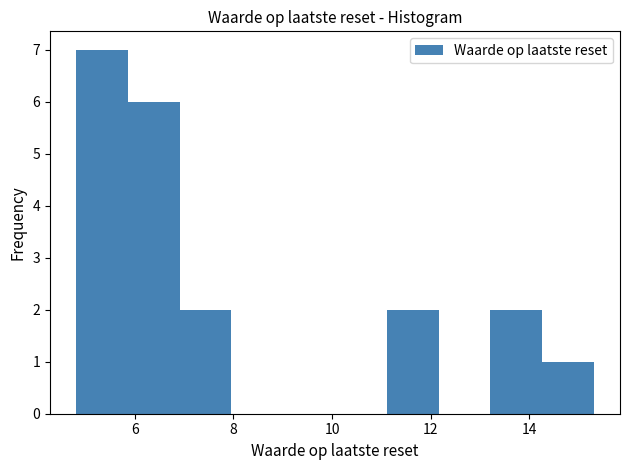

Reading left to right, list every bar in this chart as the range it spans on the x-axis followed by its height. Neither the bar edges nor the heights are printed on the chart, so give them approximately, as read against the axes.

4.8 to 5.8: 7
5.8 to 7.0: 6
7.0 to 8.0: 2
8.0 to 9.0: 0
9.0 to 10.0: 0
10.0 to 11.2: 0
11.2 to 12.2: 2
12.2 to 13.2: 0
13.2 to 14.2: 2
14.2 to 15.4: 1